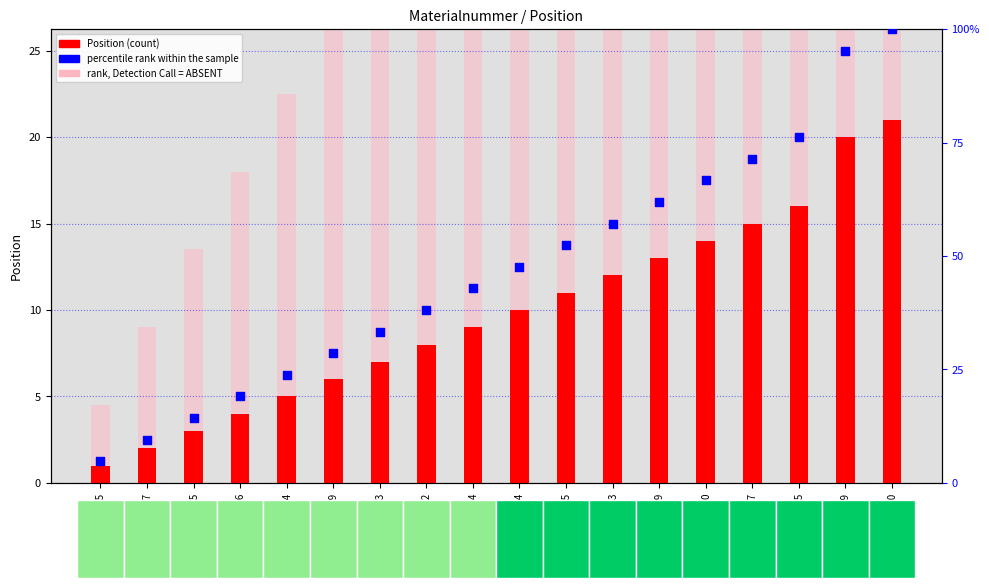

At which category is the sum across all series the highest?

M69670